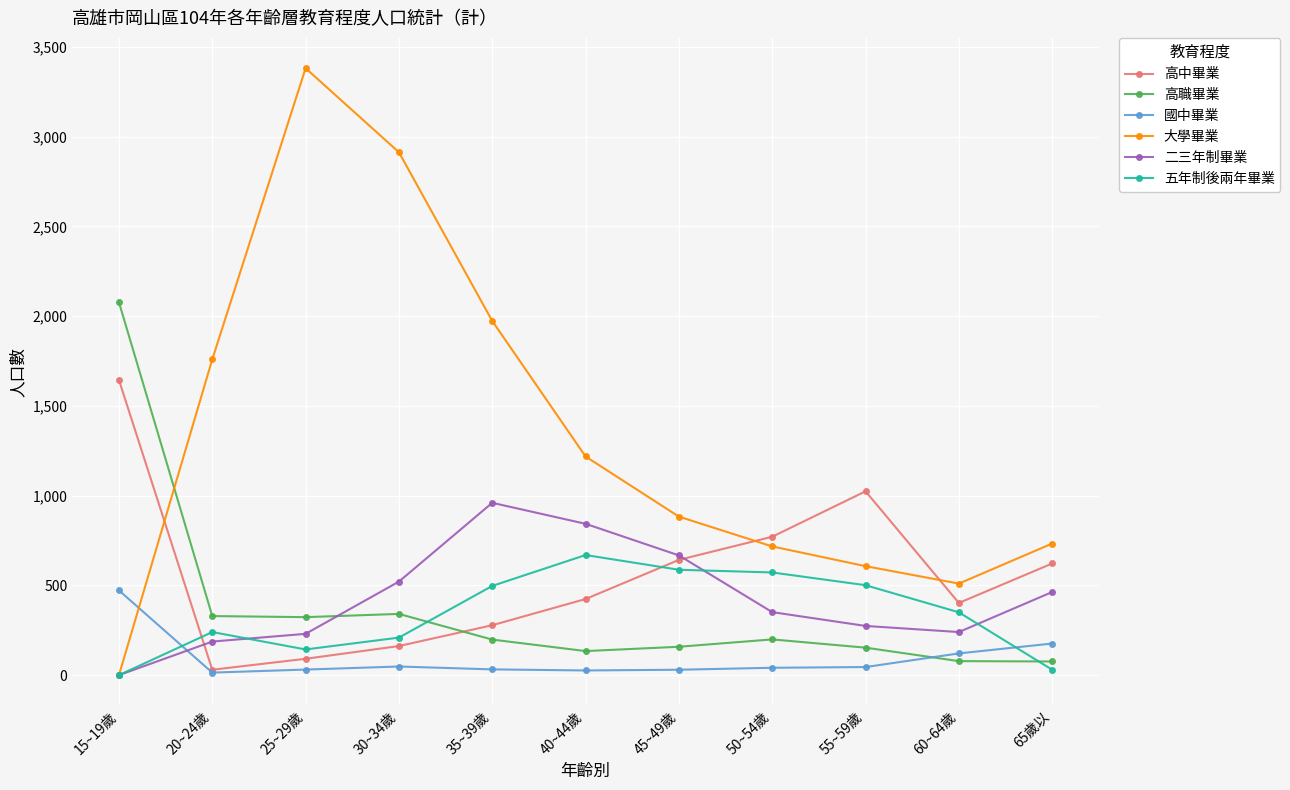

Count the number of data series in this chart.

6